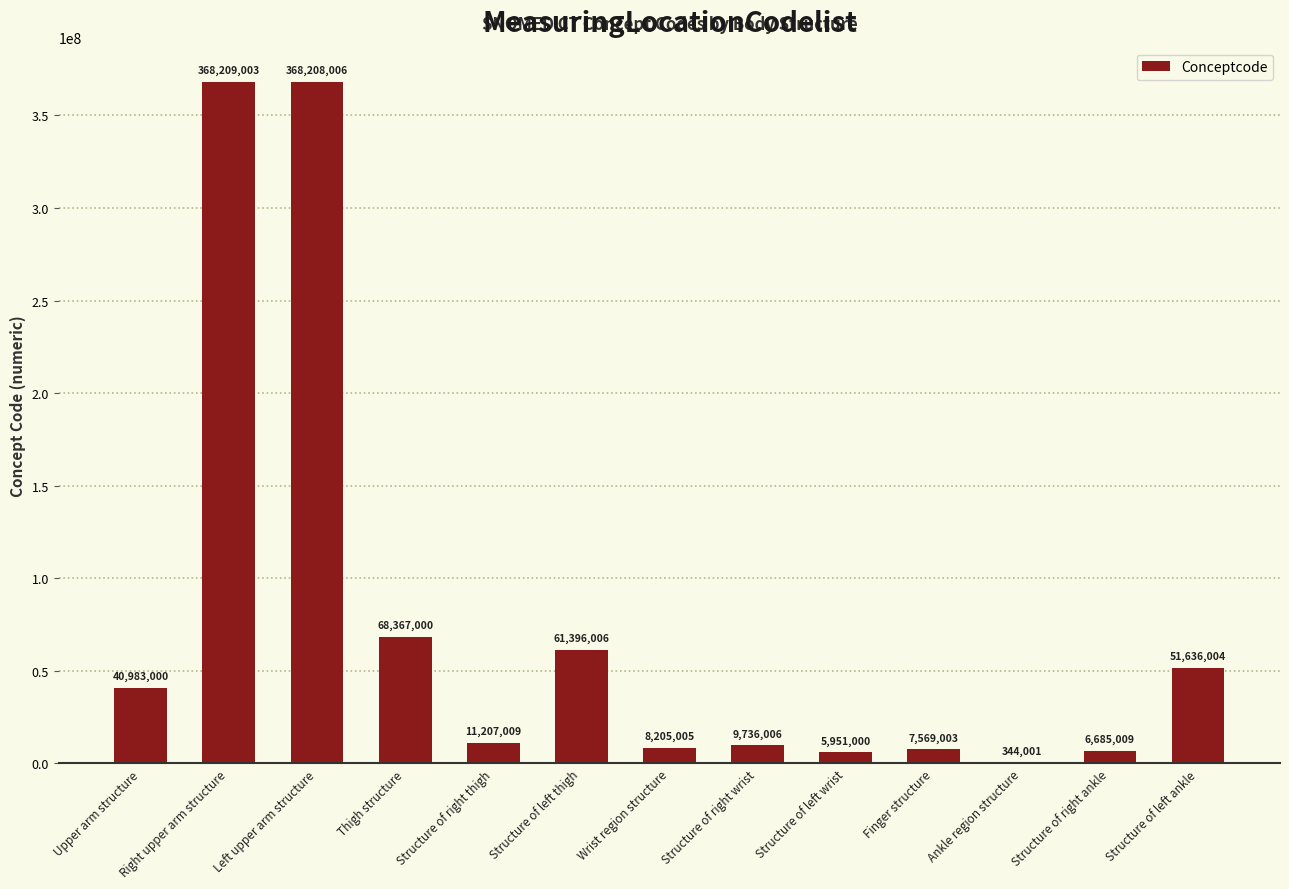

Is it true that the value at Structure of left ankle is 33798606?

False